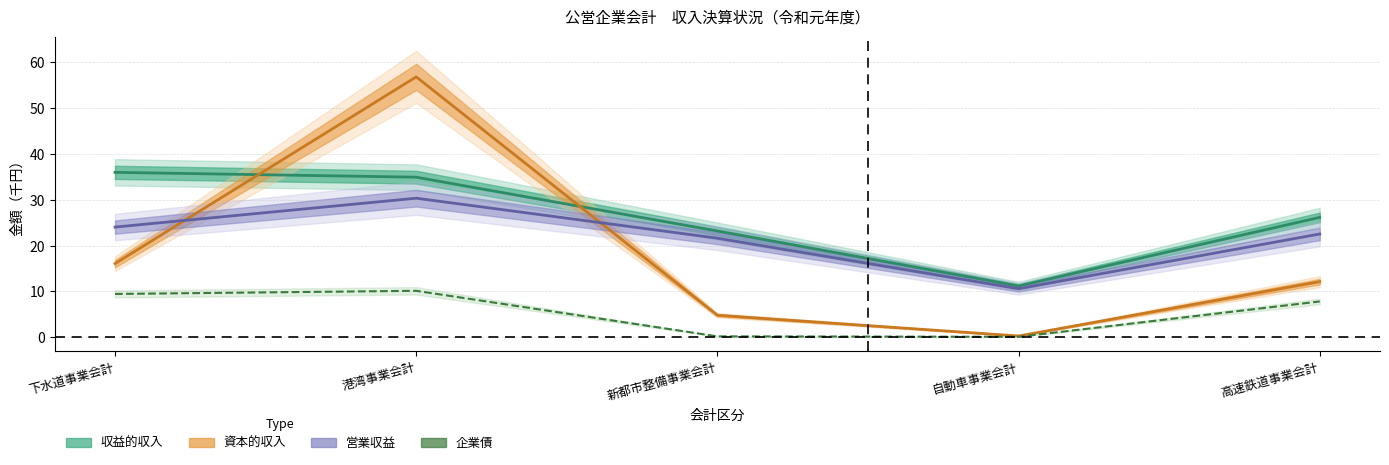

In 収益的収入, how many points are lower than both neighbors (excluding endpoints)?

1